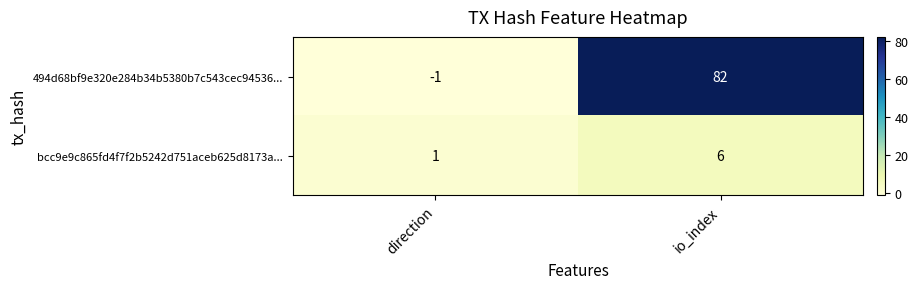

The 494d68bf9e320e284b34b5380b7c543cec94536... series shows 113 at io_index. True or false?

False